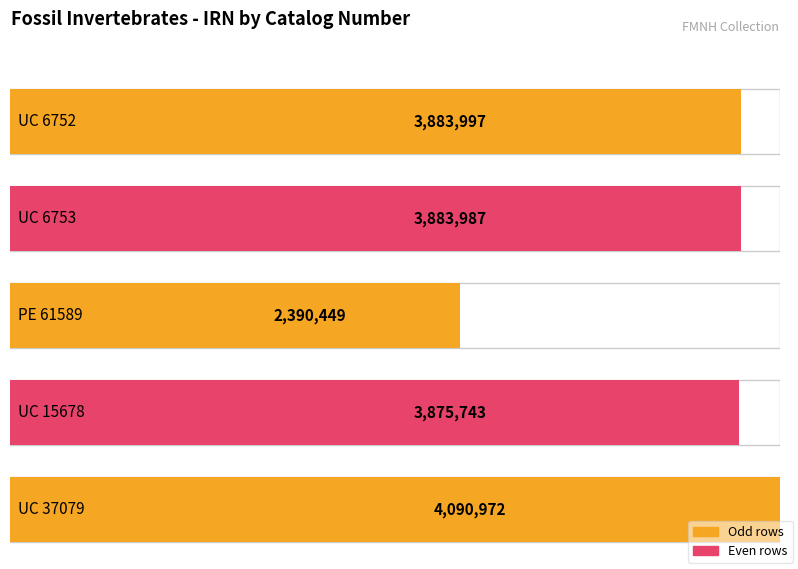

Reading right to left, what are all the values shown in this chart?

UC 37079=4090972	UC 15678=3875743	PE 61589=2390449	UC 6753=3883987	UC 6752=3883997